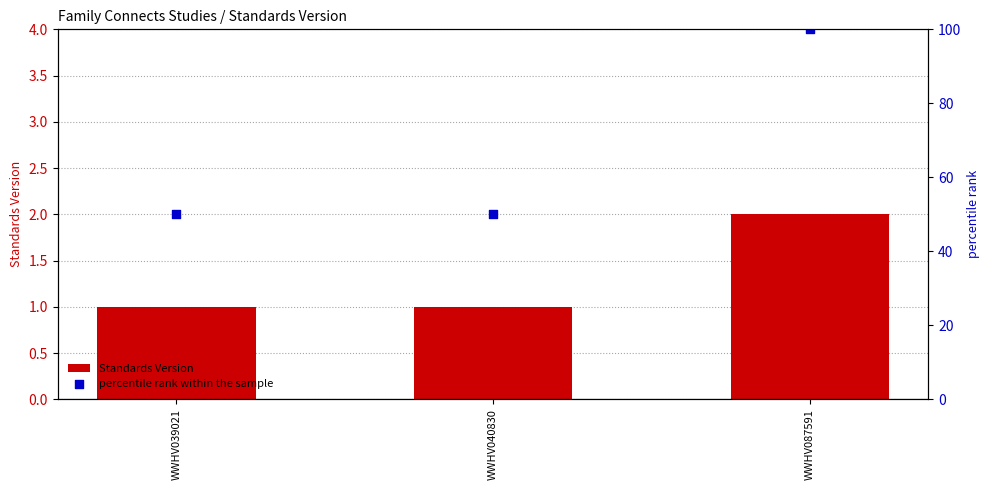

At how many categories does at least one series exceed 24?

3